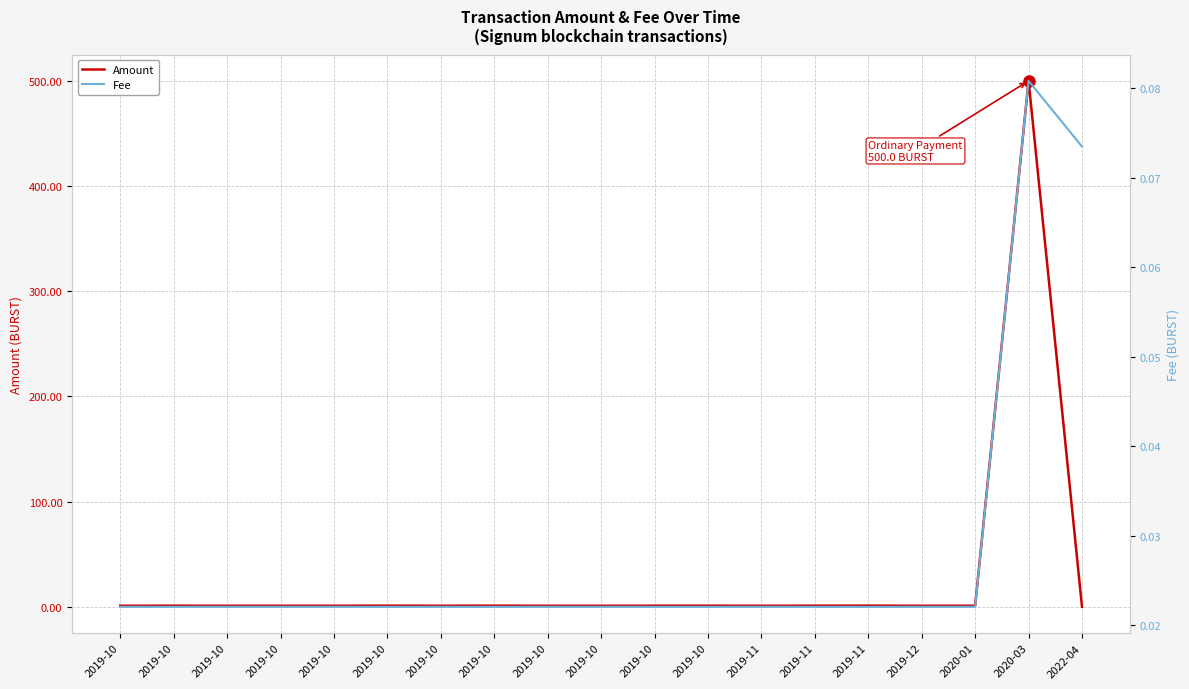

True or false: Amount has a value of 1.1 at 2019-10.

True